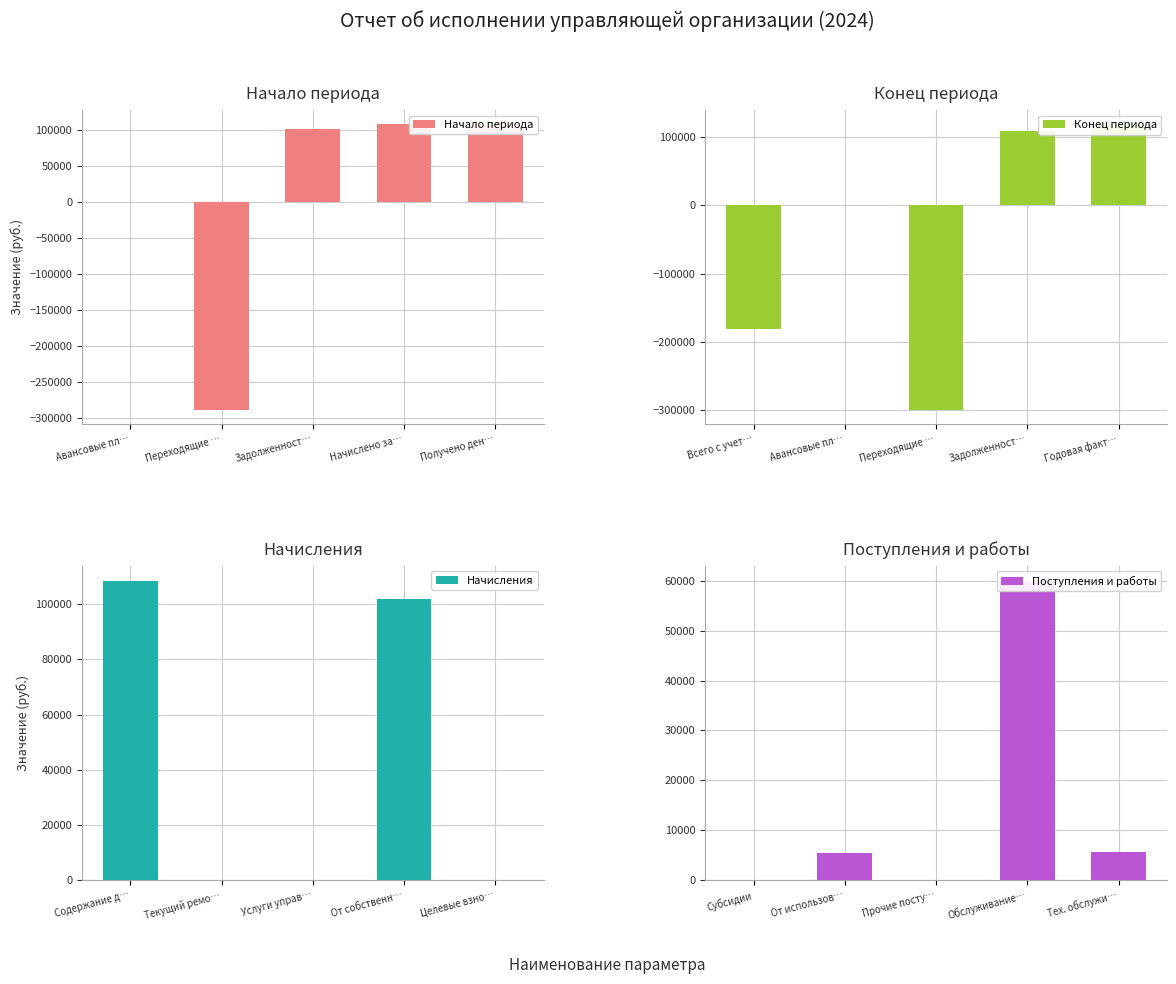

Where is Начало периода nearest to the value -89924?

Авансовые пл…